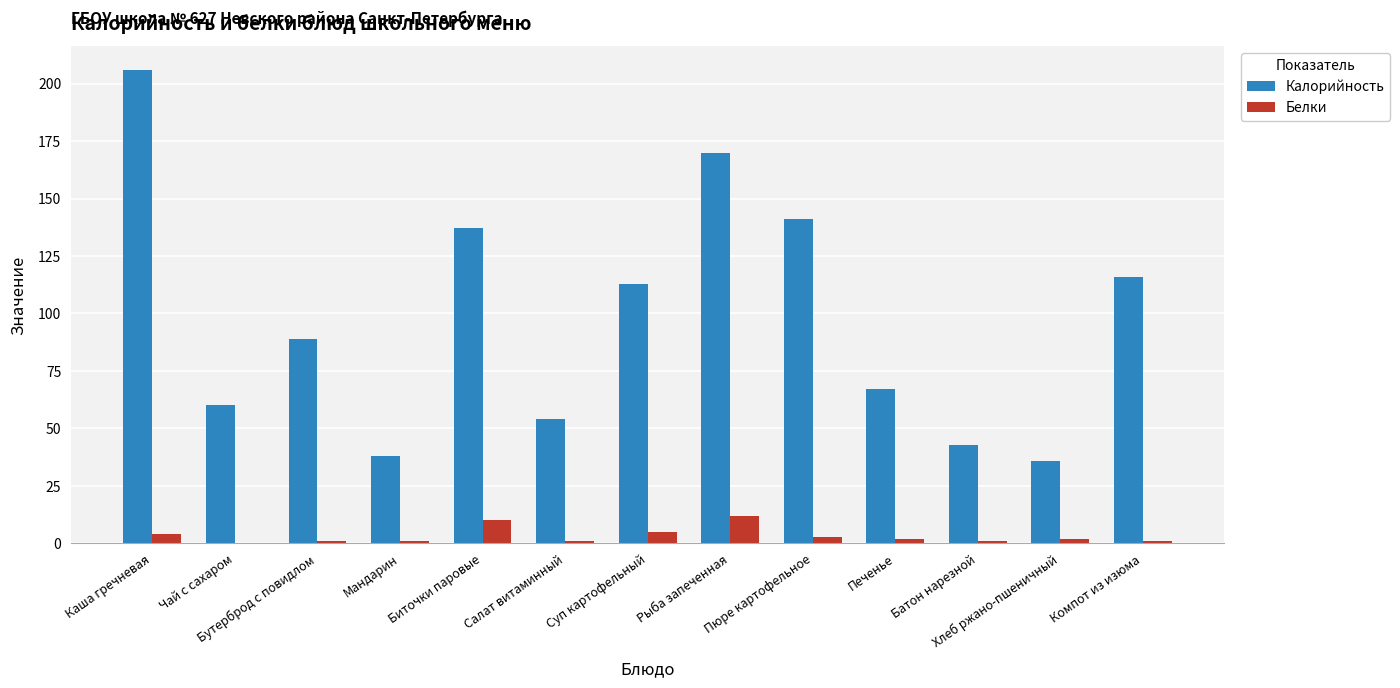

How many distinct data groups are displayed?

2